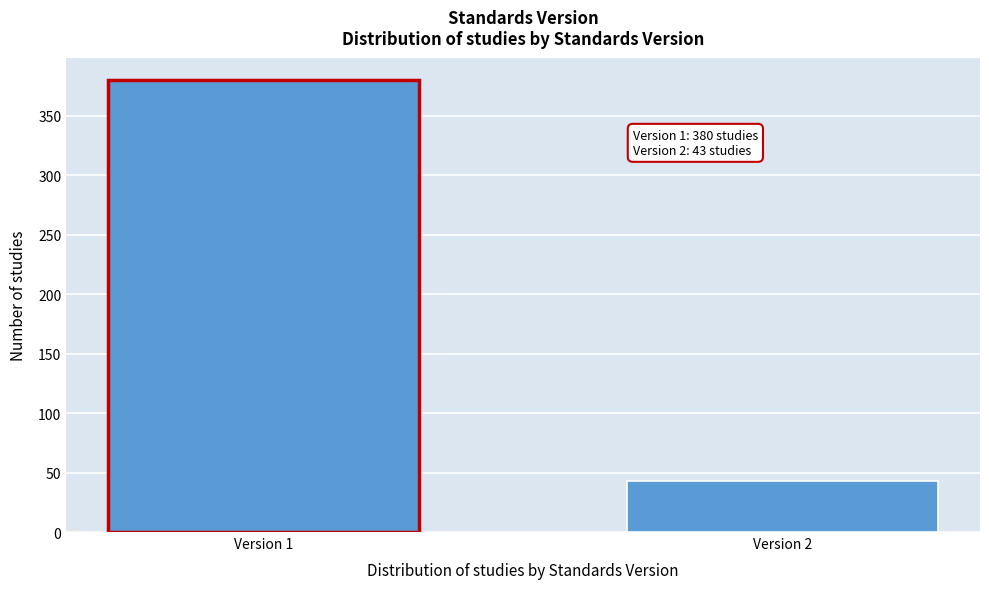

Reading right to left, list all the values displayed in this chart.

43	380